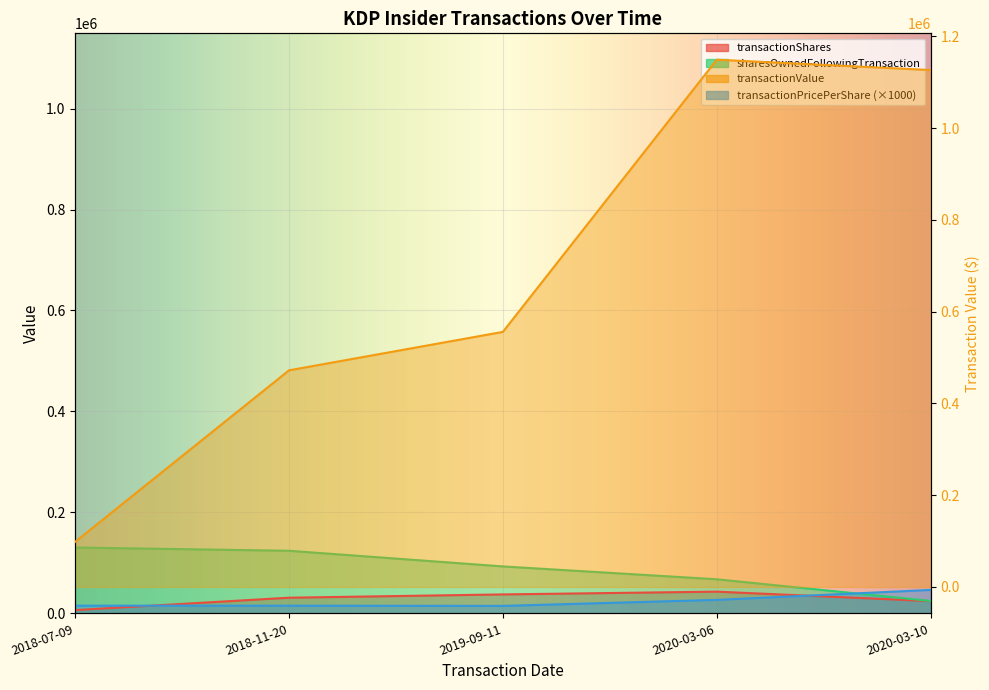

Is it true that transactionShares equals 6452.0 at 2018-07-09?

True